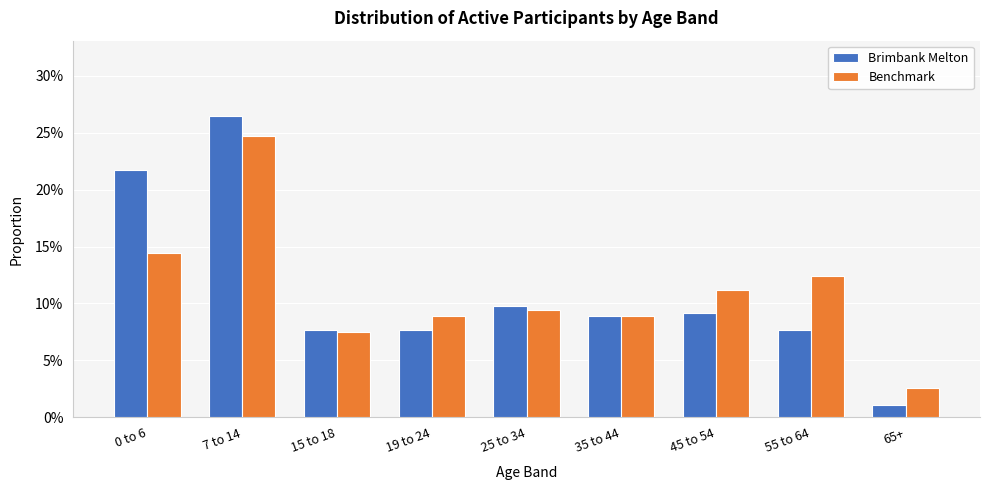

Does the chart contain stacked bars?

No